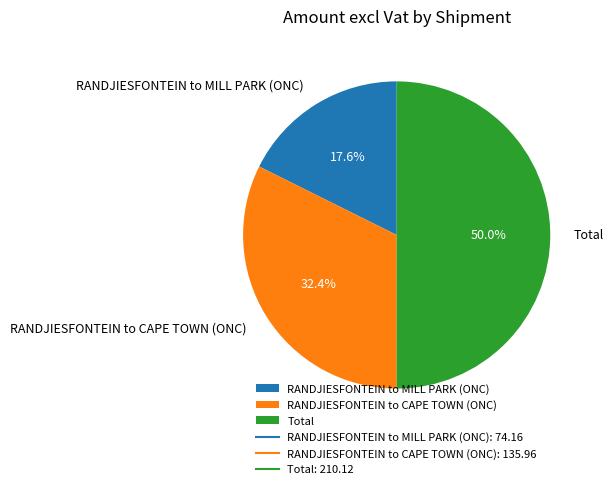

Does RANDJIESFONTEIN to CAPE TOWN (ONC) account for over 50% of the chart?

No